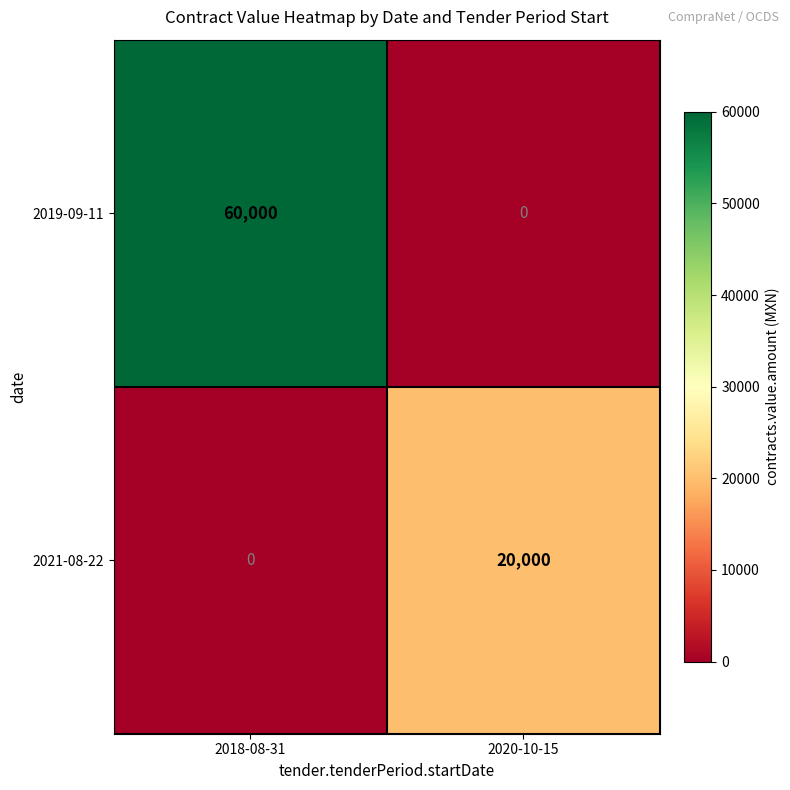

The value of 2021-08-22 at 2018-08-31 is -13097. True or false?

False